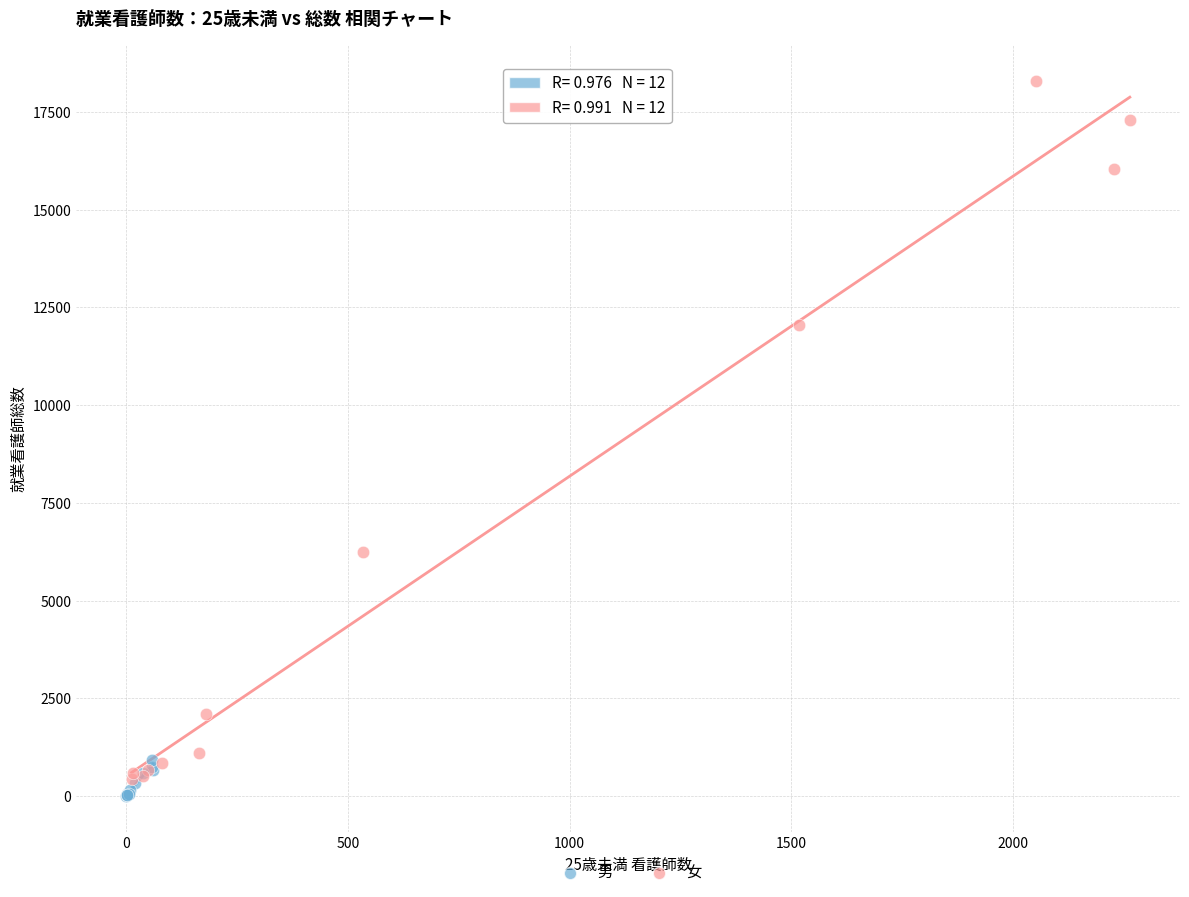

Which series has the largest Y range (max minus min)?

女